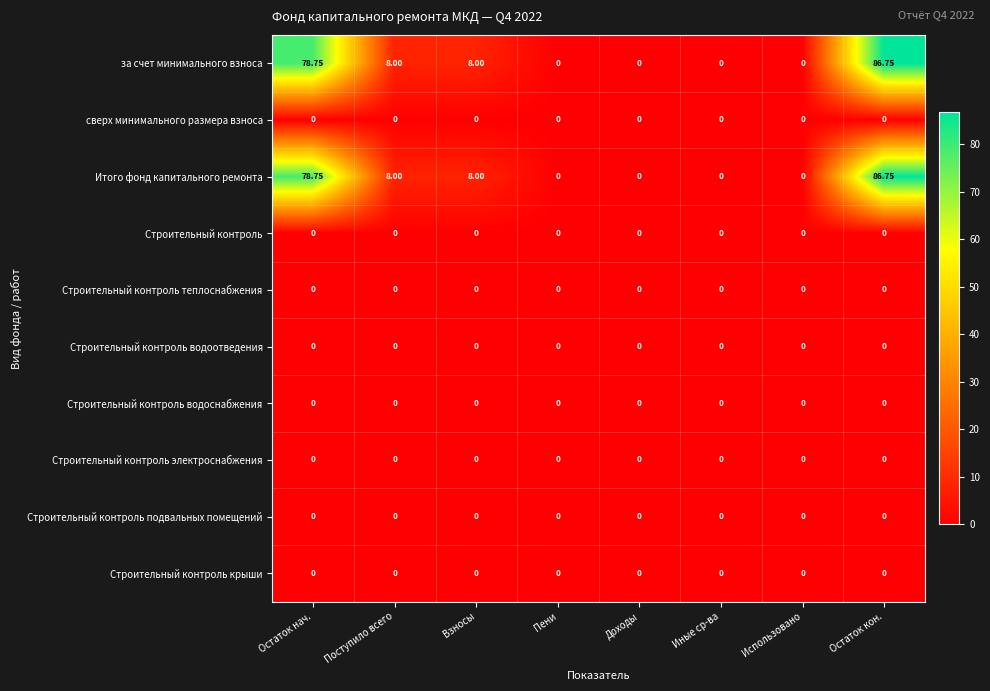

What is the total value across all series at Остаток нач.?

157.5